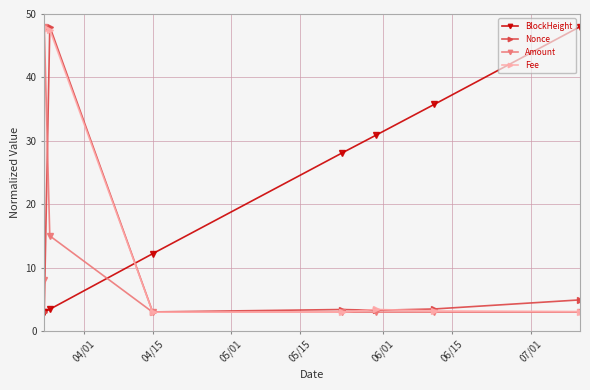

How many series are shown in this chart?

4